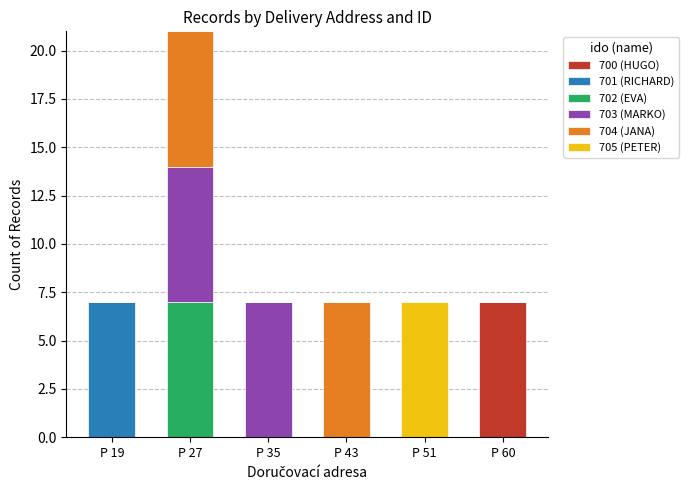

What is the total value across all series at P 19?

7